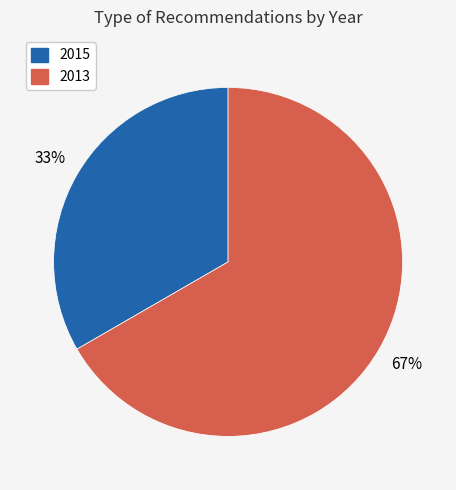

Is there any slice that represents more than half of the pie?

Yes